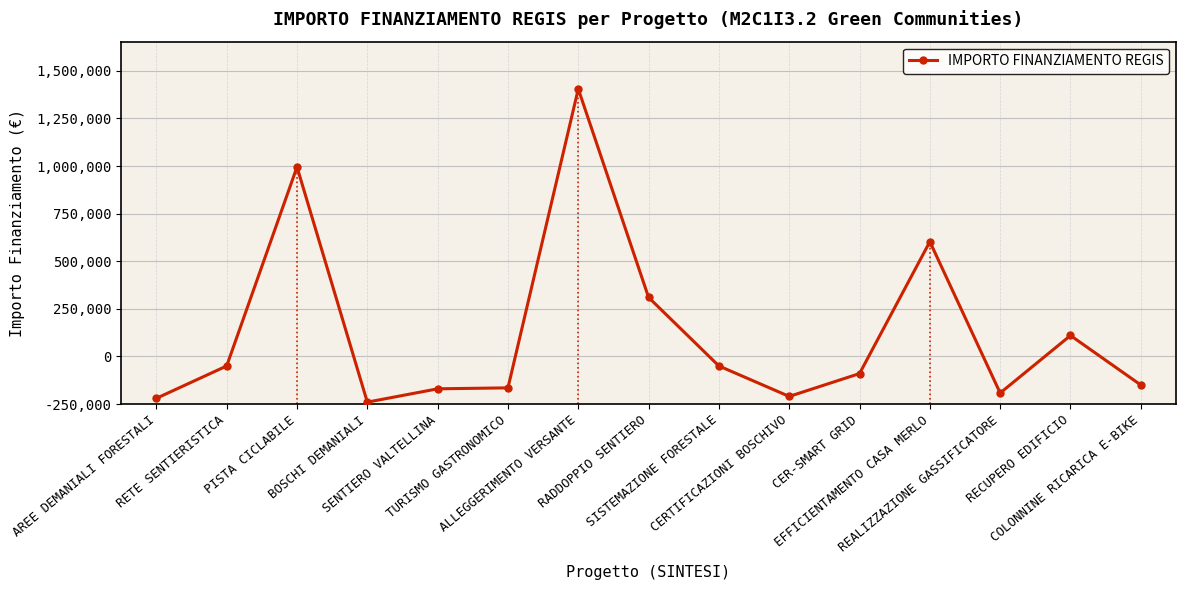

Is this an area chart (filled region under the line)?

No